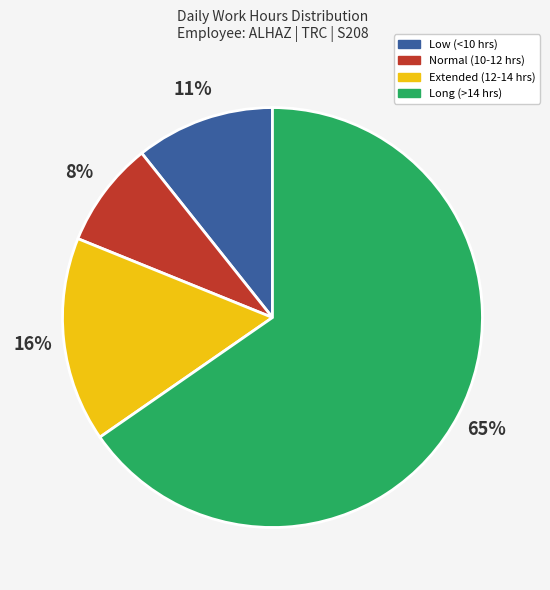

Does any single category account for the majority?

Yes